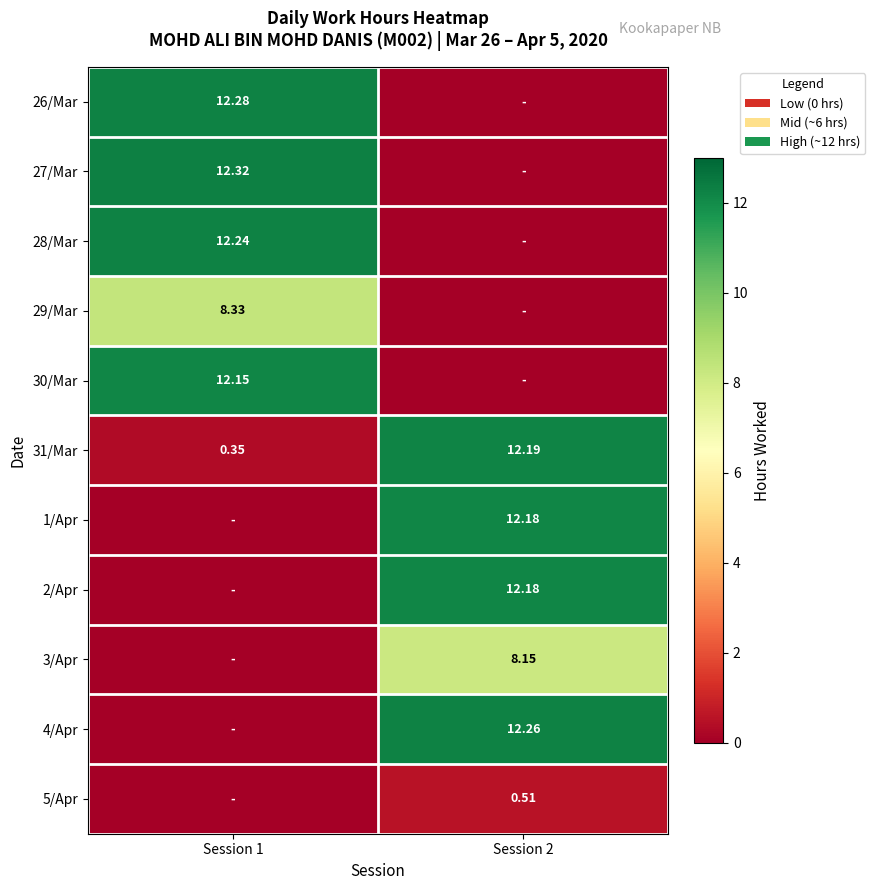

List the series in order of their peak value, lowest first.

5/Apr, 3/Apr, 29/Mar, 30/Mar, 1/Apr, 2/Apr, 31/Mar, 28/Mar, 4/Apr, 26/Mar, 27/Mar